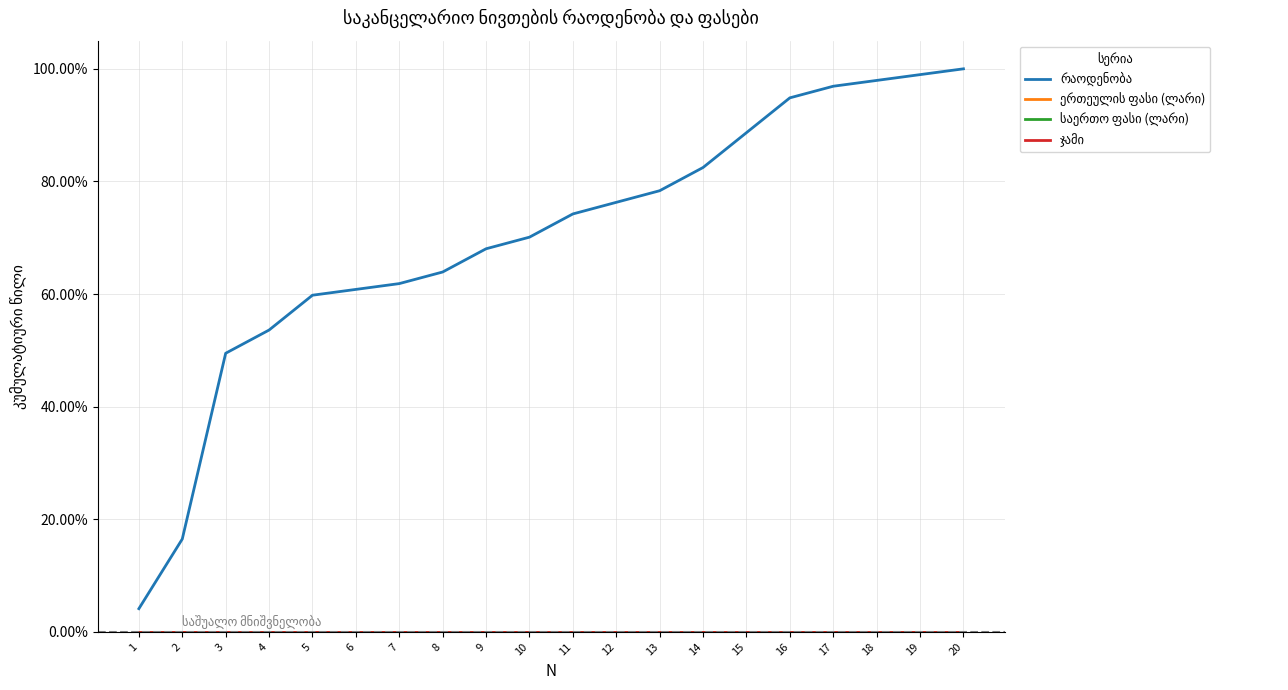

Reading left to right, list all the values displayed in this chart.

რაოდენობა: 1=0.0	2=0.2	3=0.5	4=0.5	5=0.6	6=0.6	7=0.6	8=0.6	9=0.7	10=0.7	11=0.7	12=0.8	13=0.8	14=0.8	15=0.9	16=0.9	17=1.0	18=1.0	19=1.0	20=1.0
ერთეულის ფასი (ლარი): 1=0.0	2=0.0	3=0.0	4=0.0	5=0.0	6=0.0	7=0.0	8=0.0	9=0.0	10=0.0	11=0.0	12=0.0	13=0.0	14=0.0	15=0.0	16=0.0	17=0.0	18=0.0	19=0.0	20=0.0
საერთო ფასი (ლარი): 1=0.0	2=0.0	3=0.0	4=0.0	5=0.0	6=0.0	7=0.0	8=0.0	9=0.0	10=0.0	11=0.0	12=0.0	13=0.0	14=0.0	15=0.0	16=0.0	17=0.0	18=0.0	19=0.0	20=0.0
ჯამი: 1=0.0	2=0.0	3=0.0	4=0.0	5=0.0	6=0.0	7=0.0	8=0.0	9=0.0	10=0.0	11=0.0	12=0.0	13=0.0	14=0.0	15=0.0	16=0.0	17=0.0	18=0.0	19=0.0	20=0.0